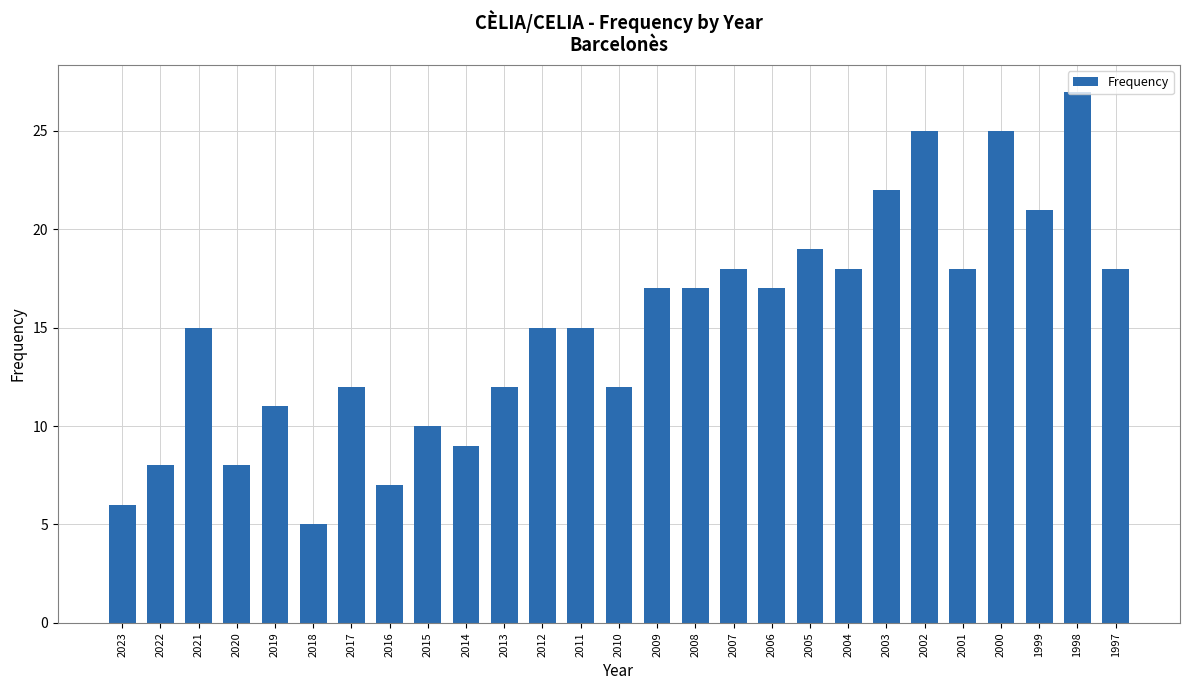

Which category has the highest value across all series?

1998